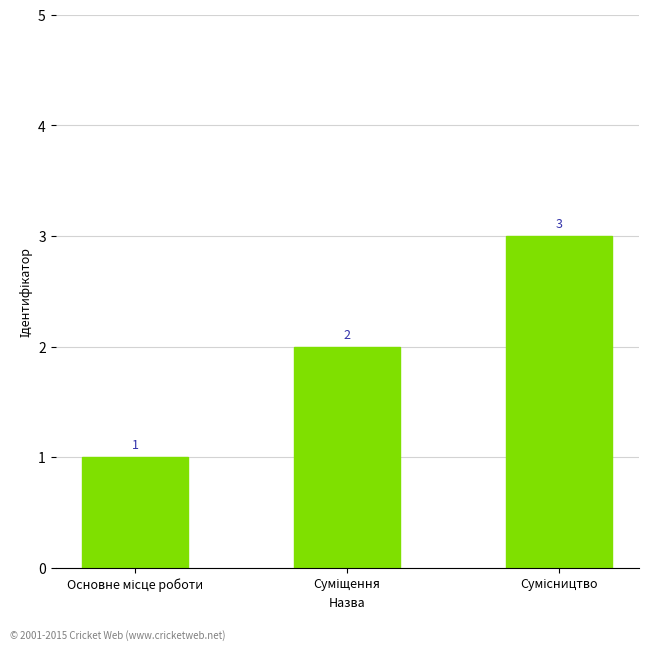

What is the value of the 1st bar from the left?

1